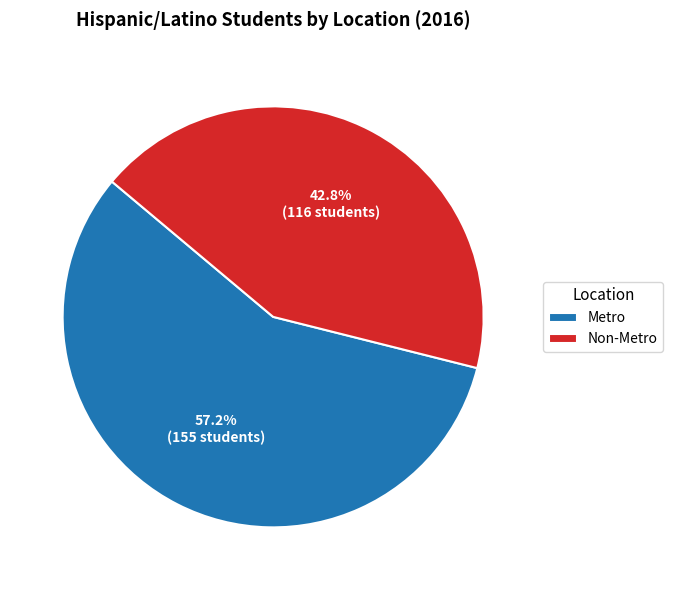

Is the sum of Non-Metro and Metro greater than half?

Yes